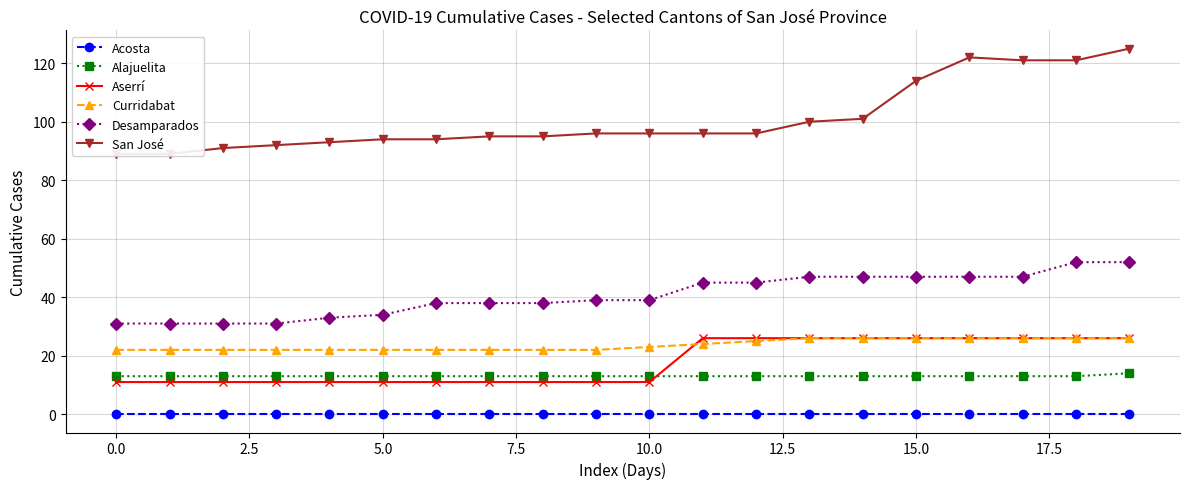

Rank the series at 15 from highest to lowest value.

San José, Desamparados, Aserrí, Curridabat, Alajuelita, Acosta